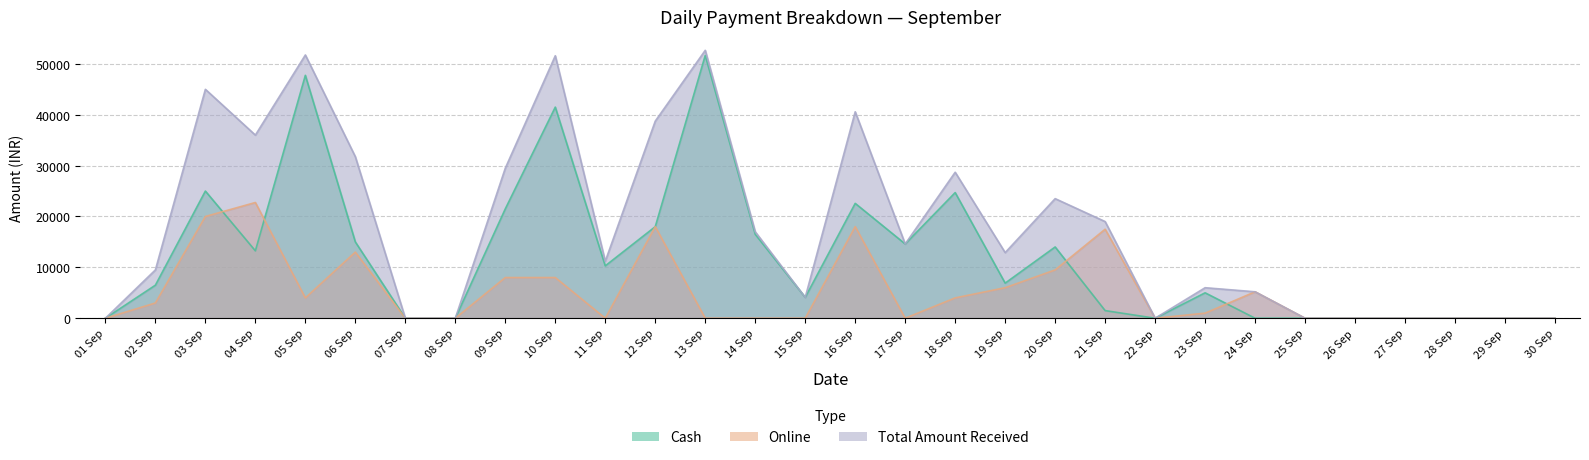

How many times do Cash and Total Amount Received cross each other?

2